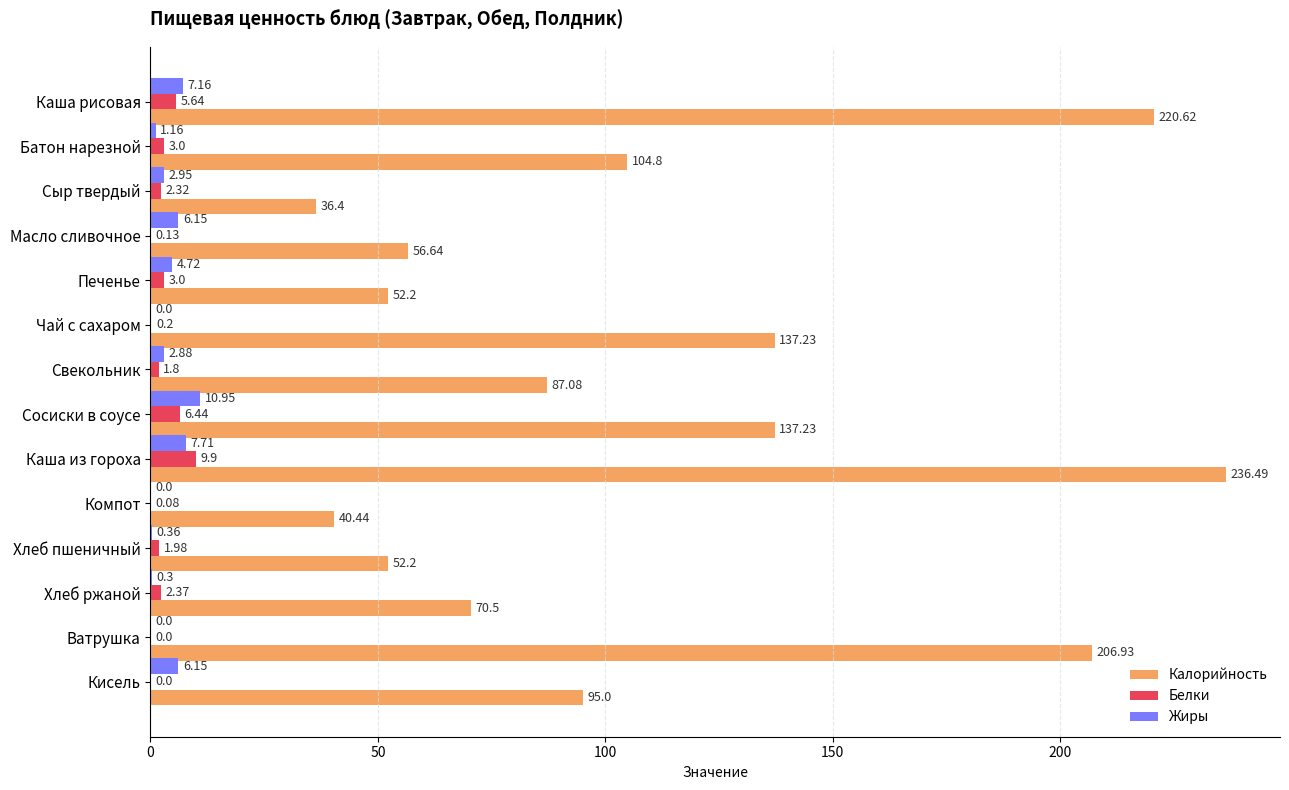

At which label does Белки reach its peak?

Каша из гороха